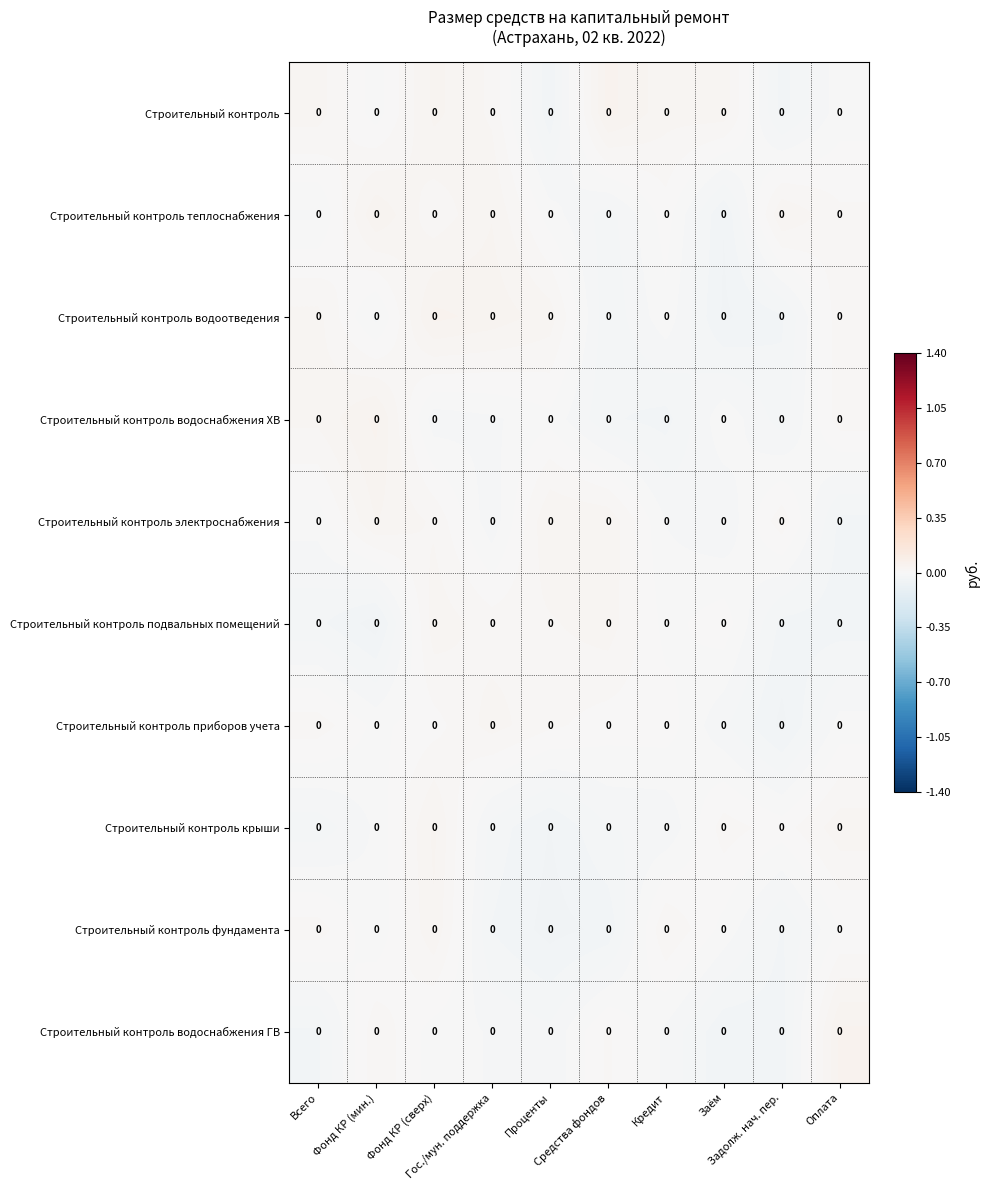

Count the number of data series in this chart.

10